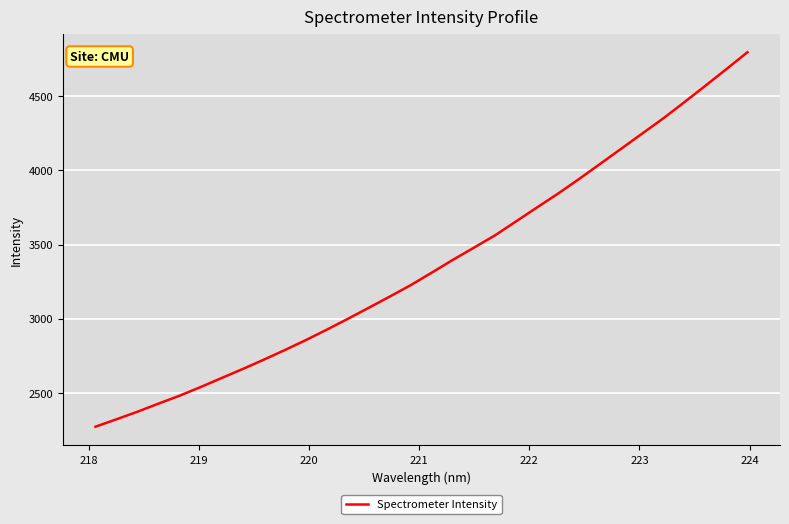

What is the difference between the maximum and minimum values?

2520.0